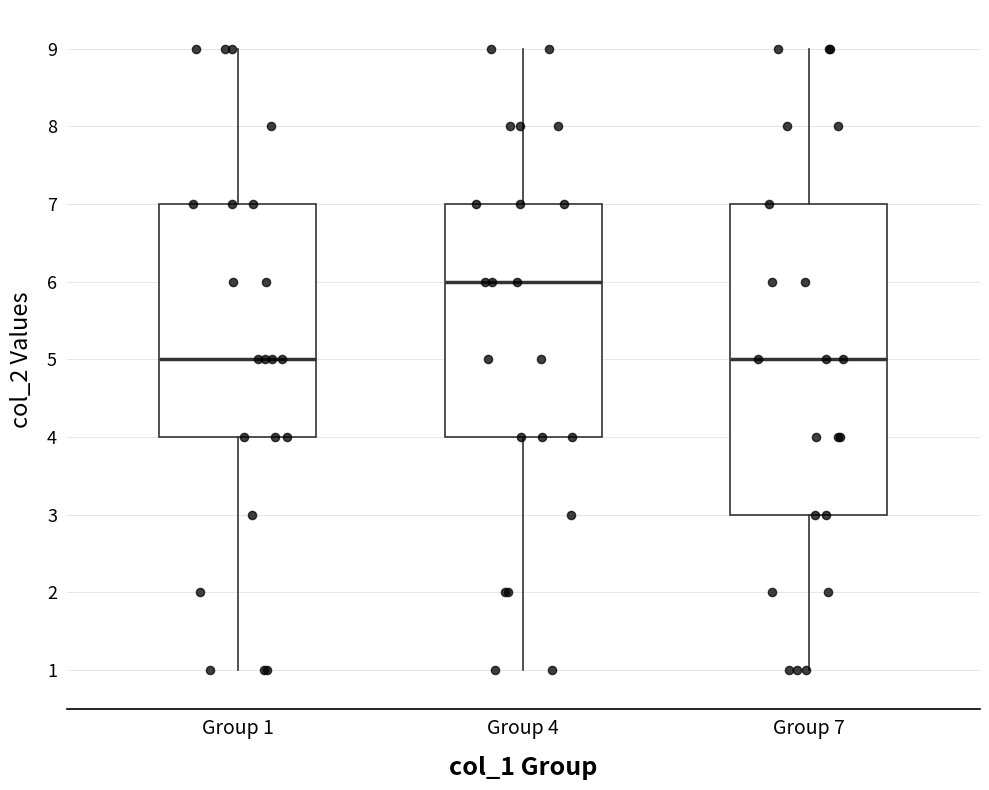

Where is the lower edge of the box for Group 7 on the y-axis? The values are not printed on the chart, so give them approximately, as read against the axis.

3